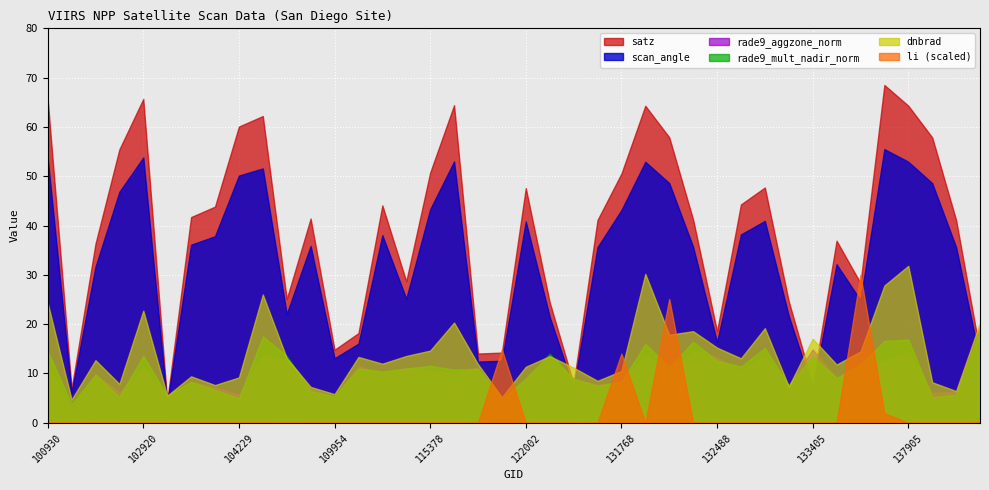

What is the maximum value shown in the chart?

68.5